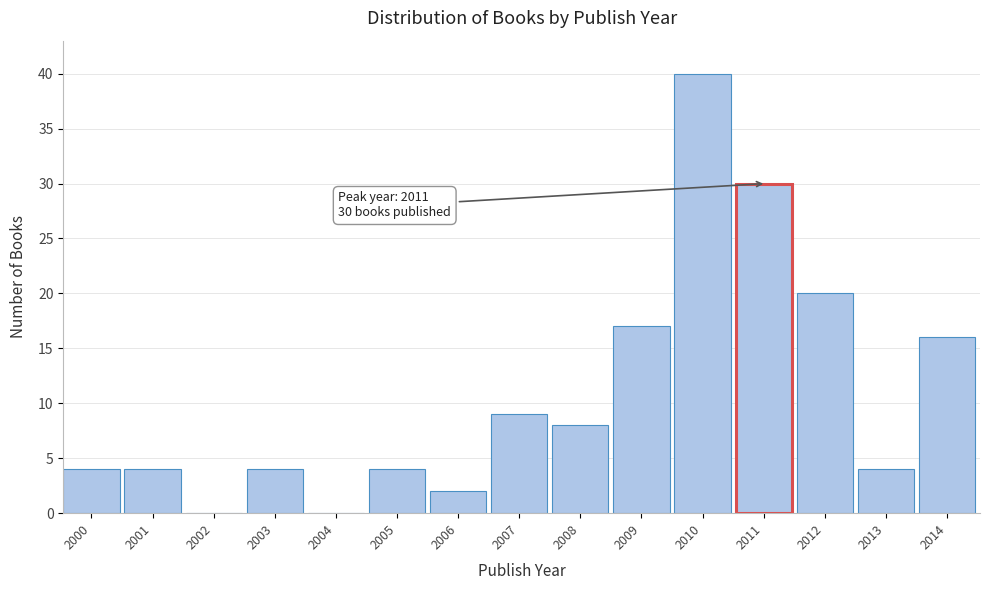

Reading left to right, transcribe all the data shown in this chart.

2000=4	2001=4	2002=0	2003=4	2004=0	2005=4	2006=2	2007=9	2008=8	2009=17	2010=40	2011=30	2012=20	2013=4	2014=16